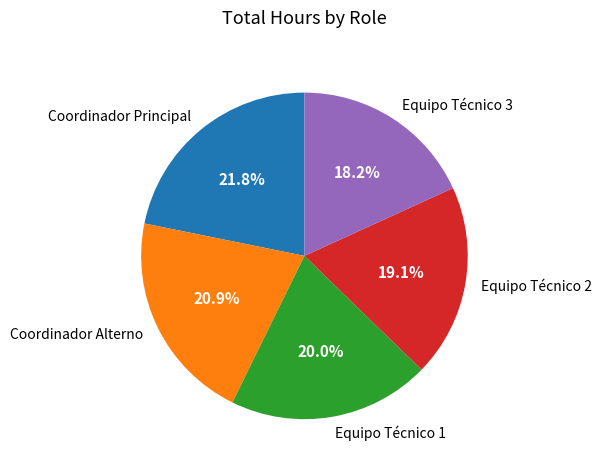

What percentage is NOT represented by Equipo Técnico 1?

80.0%